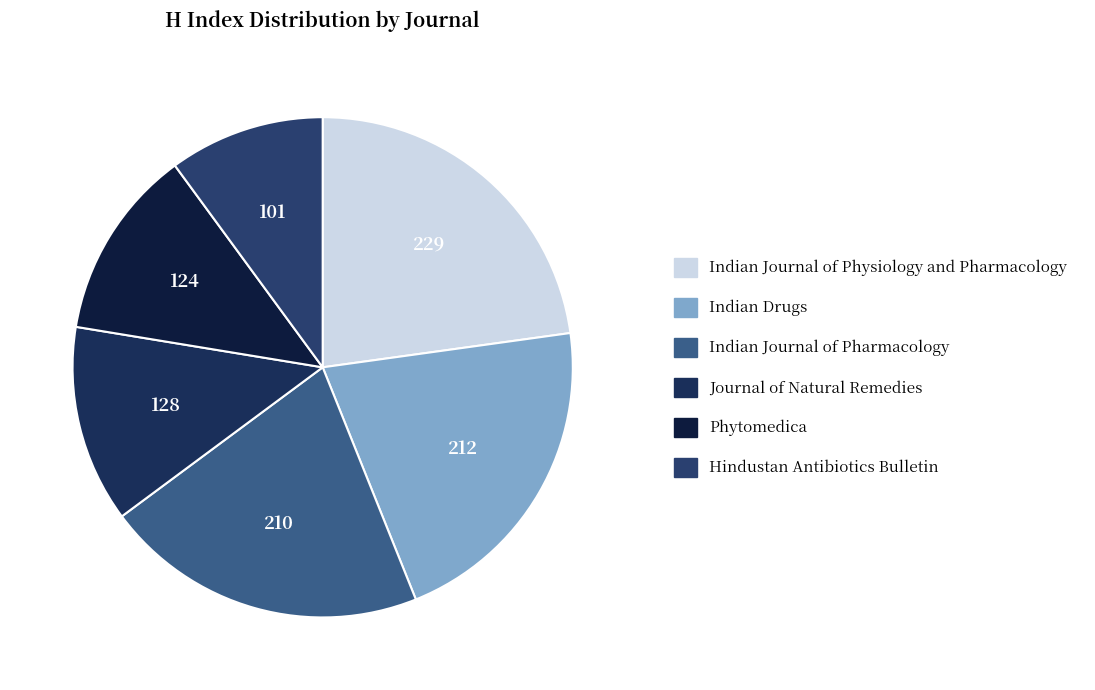

Count the number of slices in the pie.

6